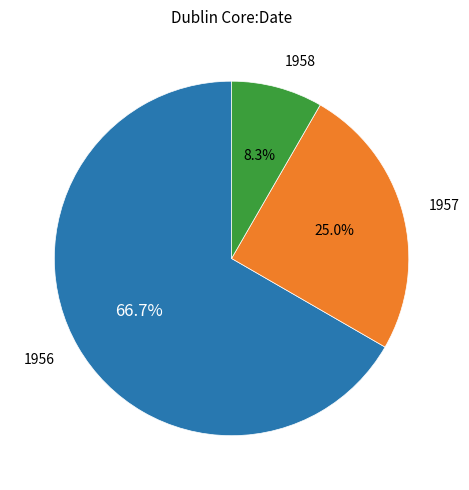

Does any single category account for the majority?

Yes